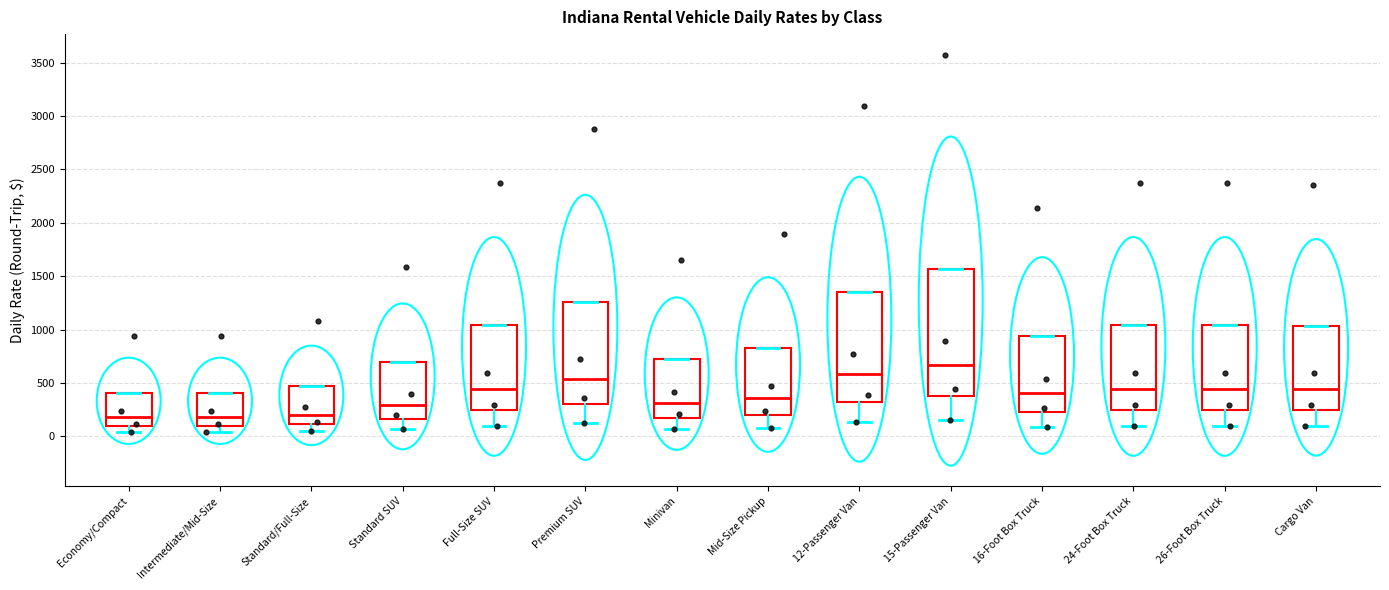

Reading left to right, read every box against the y-axis: the position of its median line, the range the box covers, and the ends of its whiskers. The values are not printed on the chart, so give them approximately, as read against the axis.

Economy/Compact: median 200, box 100 to 400, whiskers 50 to 400
Intermediate/Mid-Size: median 200, box 100 to 400, whiskers 50 to 400
Standard/Full-Size: median 200, box 100 to 450, whiskers 50 to 450
Standard SUV: median 300, box 150 to 700, whiskers 50 to 700
Full-Size SUV: median 450, box 250 to 1050, whiskers 100 to 1050
Premium SUV: median 550, box 300 to 1250, whiskers 100 to 1250
Minivan: median 300, box 150 to 700, whiskers 50 to 700
Mid-Size Pickup: median 350, box 200 to 850, whiskers 100 to 850
12-Passenger Van: median 600, box 300 to 1350, whiskers 150 to 1350
15-Passenger Van: median 650, box 350 to 1550, whiskers 150 to 1550
16-Foot Box Truck: median 400, box 200 to 950, whiskers 100 to 950
24-Foot Box Truck: median 450, box 250 to 1050, whiskers 100 to 1050
26-Foot Box Truck: median 450, box 250 to 1050, whiskers 100 to 1050
Cargo Van: median 450, box 250 to 1050, whiskers 100 to 1050